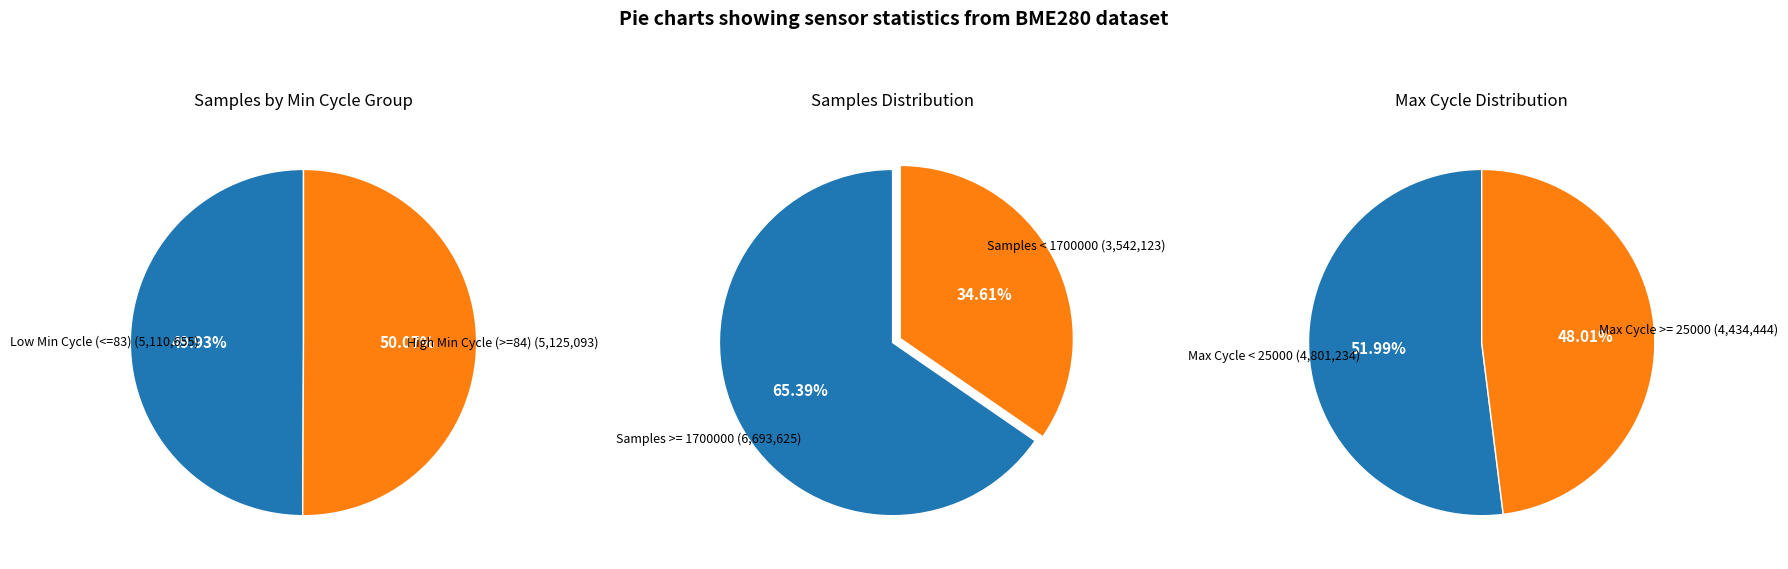

Which slice is the smallest?

Min <= 83